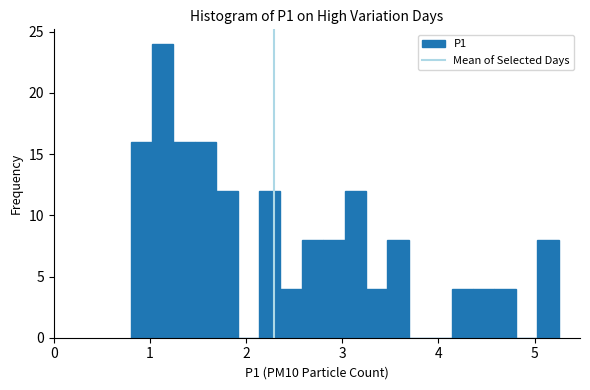

Around what value on the x-axis is the tallest bar? Give the approximate position of its centre, as read against the axis.

1.1